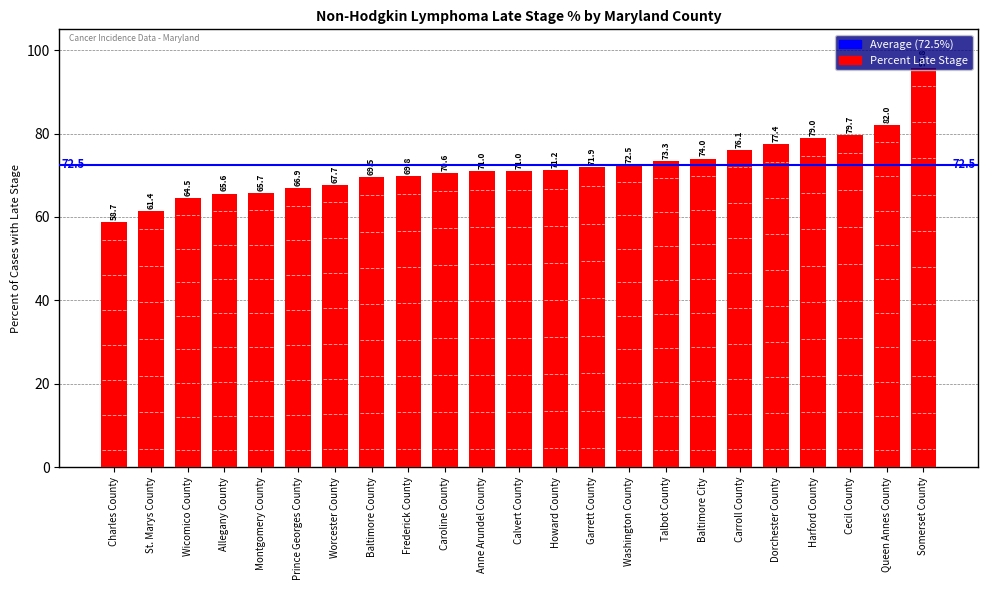

Is it true that the value at Caroline County is 70.6?

True